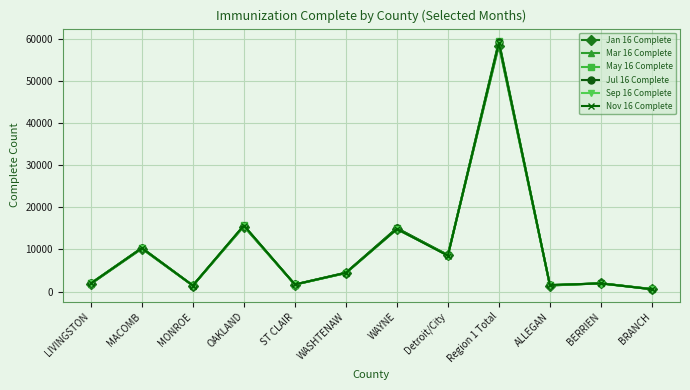

The value of Nov 16 Complete at Detroit/City is 3813. True or false?

False